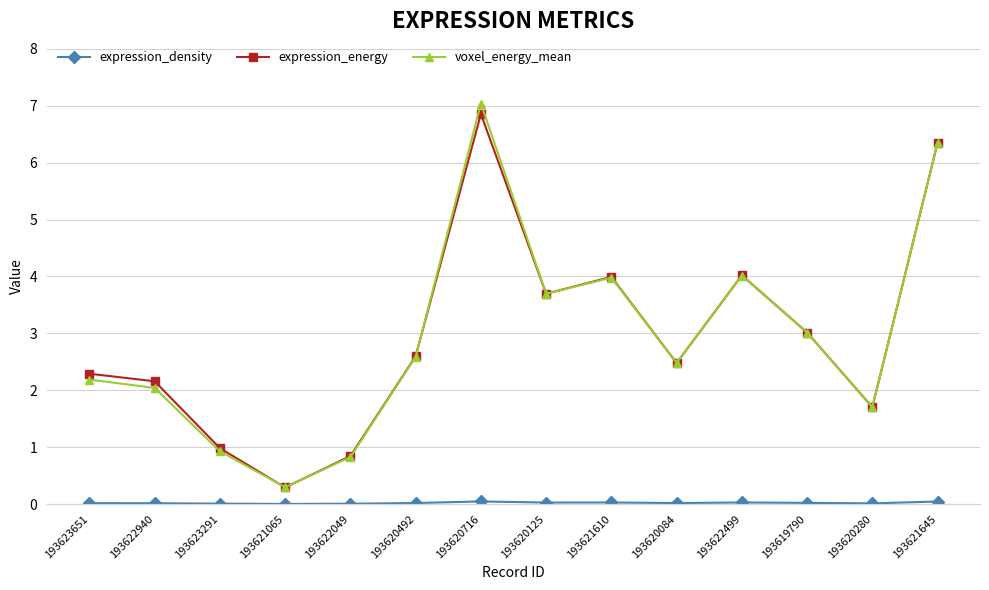

How many interior local valleys does the voxel_energy_mean series have?

4